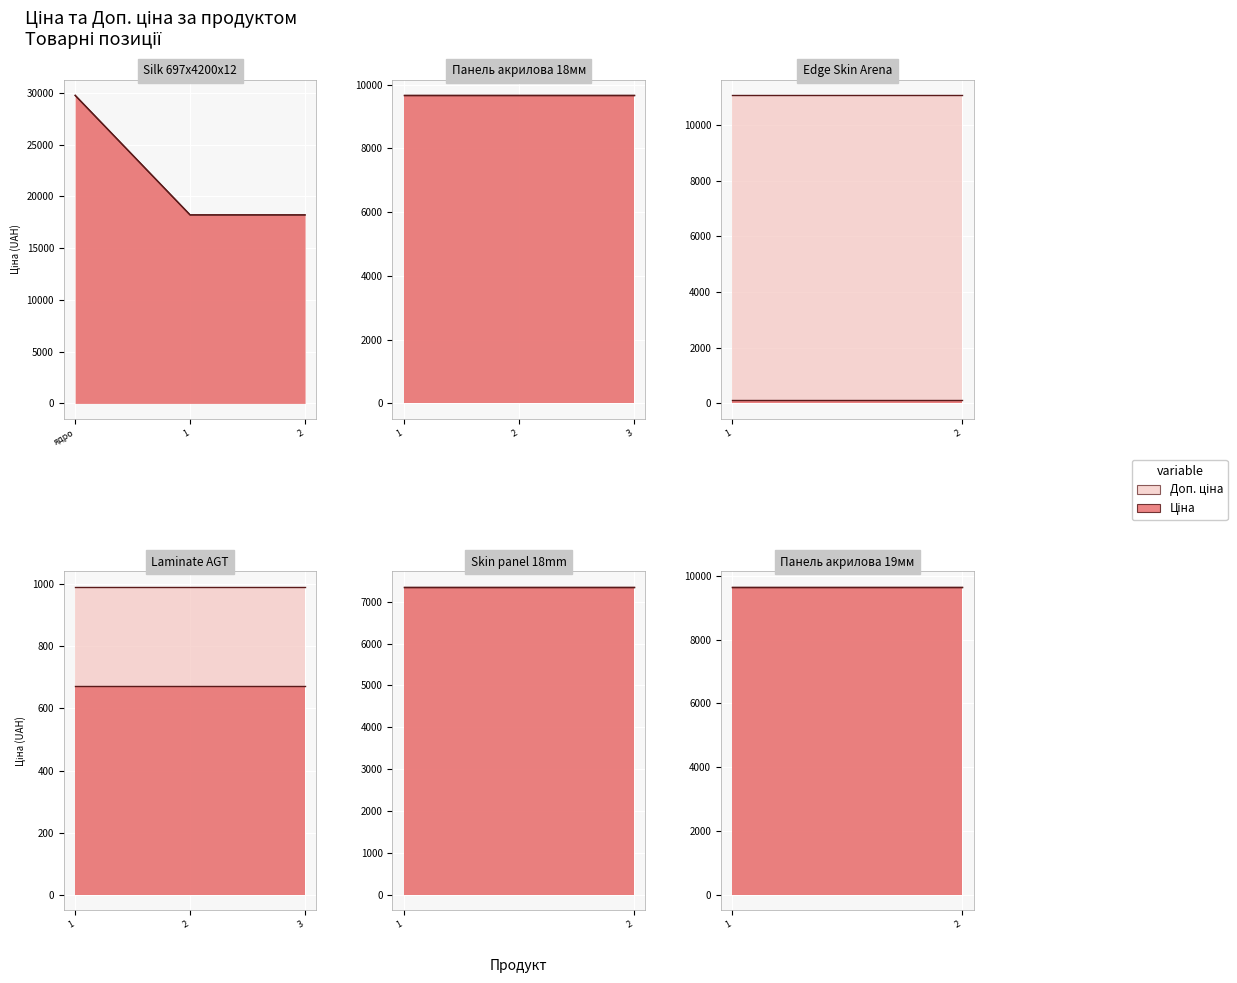

What is the average value of the Доп. ціна series?

10287.8